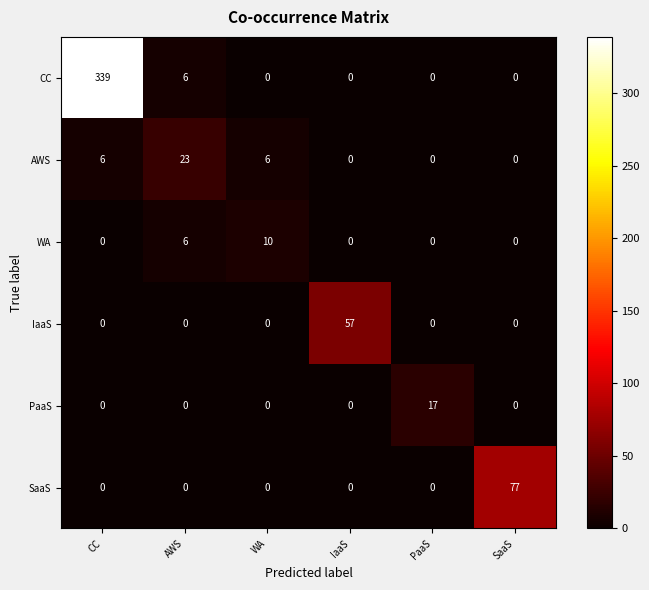

List the series in order of their peak value, lowest first.

WA, PaaS, AWS, IaaS, SaaS, CC